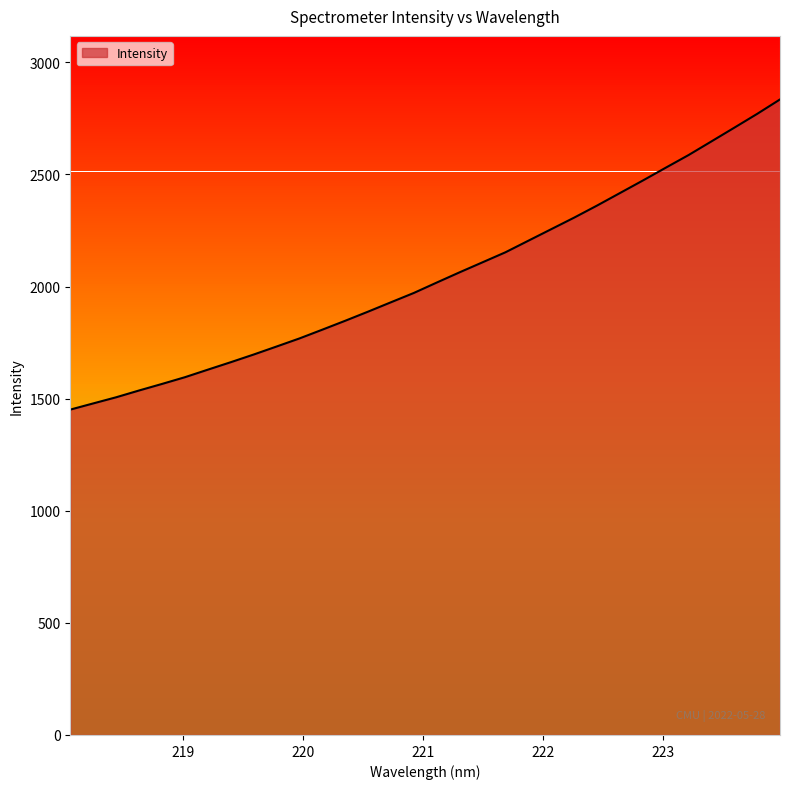

What is the greatest value displayed?

2834.5